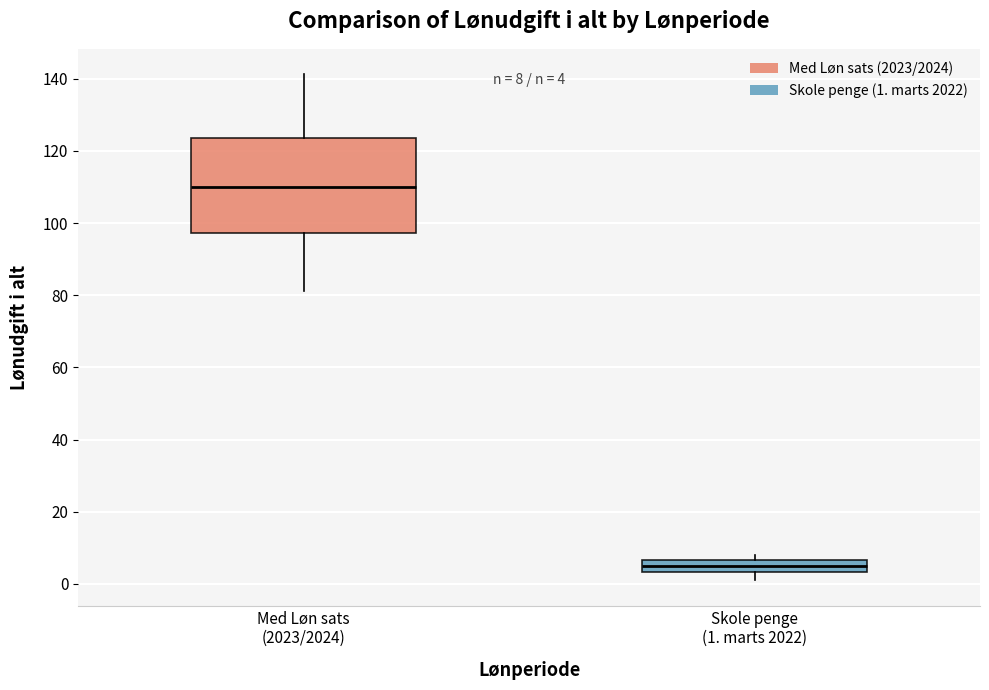

Which box is the tallest, from its lower edge to its upper edge?

Med Løn sats (2023/2024)